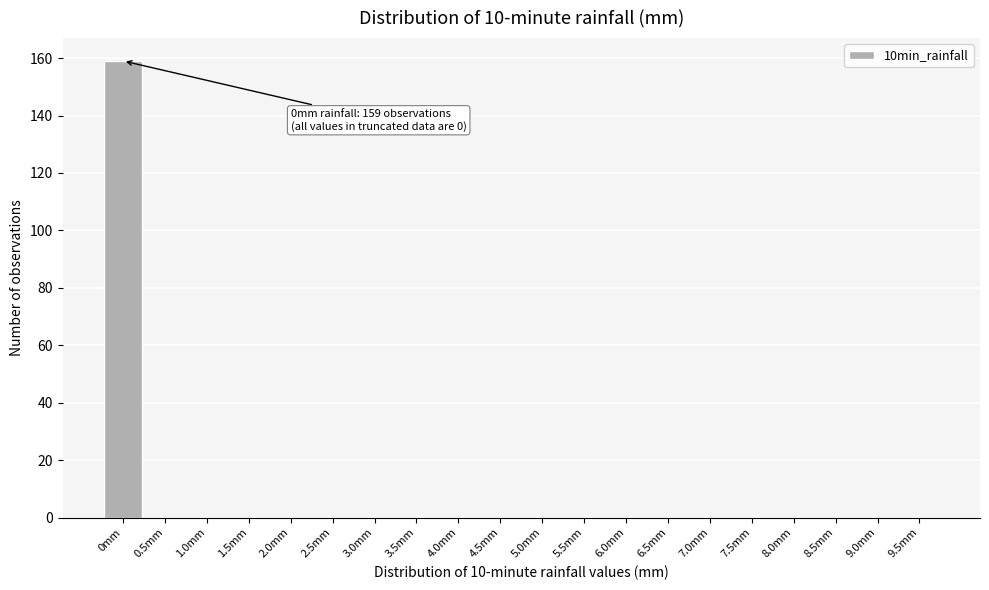

Reading right to left, transcribe all the data shown in this chart.

9.5mm=0	9.0mm=0	8.5mm=0	8.0mm=0	7.5mm=0	7.0mm=0	6.5mm=0	6.0mm=0	5.5mm=0	5.0mm=0	4.5mm=0	4.0mm=0	3.5mm=0	3.0mm=0	2.5mm=0	2.0mm=0	1.5mm=0	1.0mm=0	0.5mm=0	0mm=159